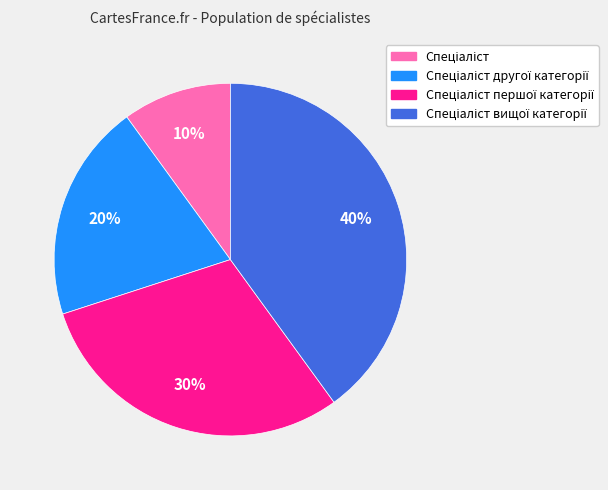

Is there any slice that represents more than half of the pie?

No